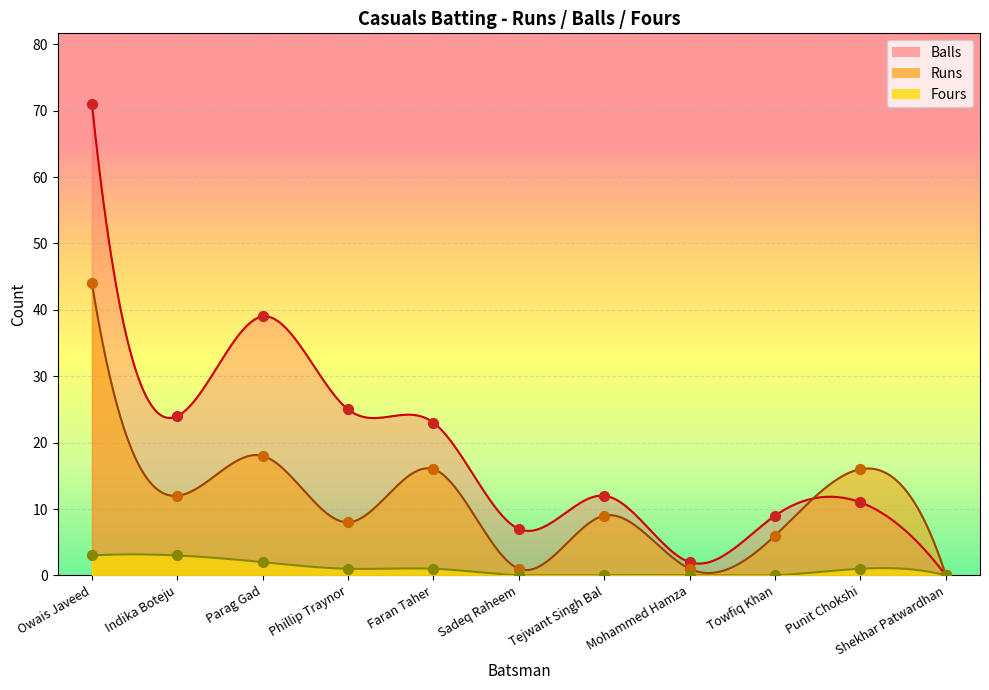

At which category is the sum across all series the highest?

Owais Javeed